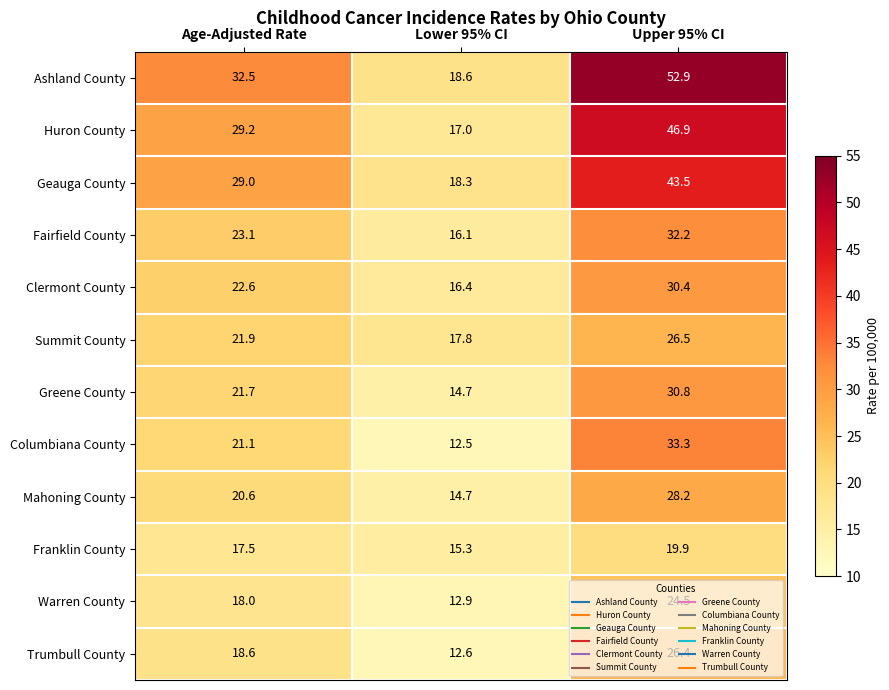

What is the average value of the Huron County series?

31.0